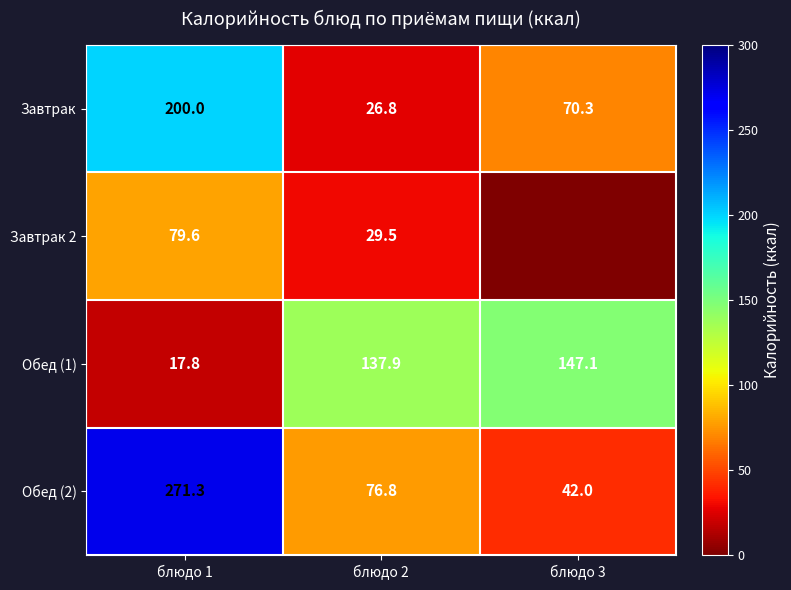

True or false: Завтрак 2 has a value of 29.5 at блюдо 2.

True